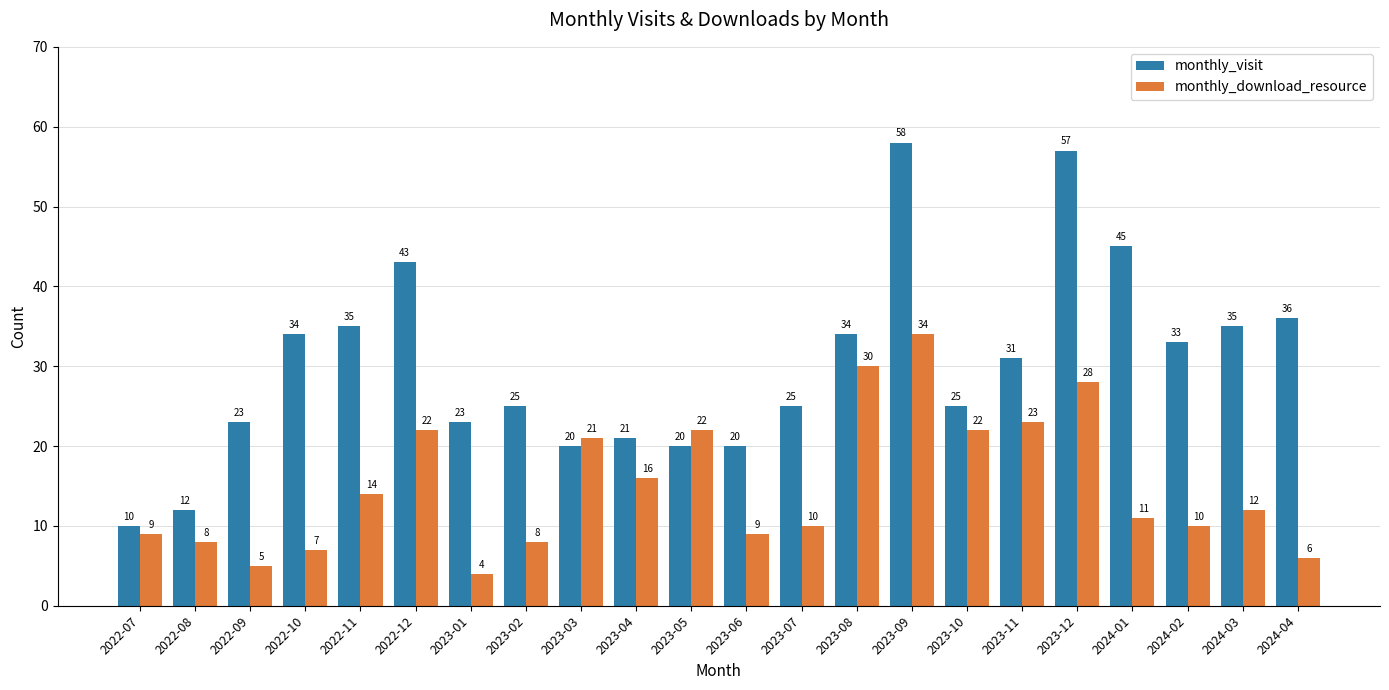

What are all the series names shown in the legend?

monthly_visit, monthly_download_resource